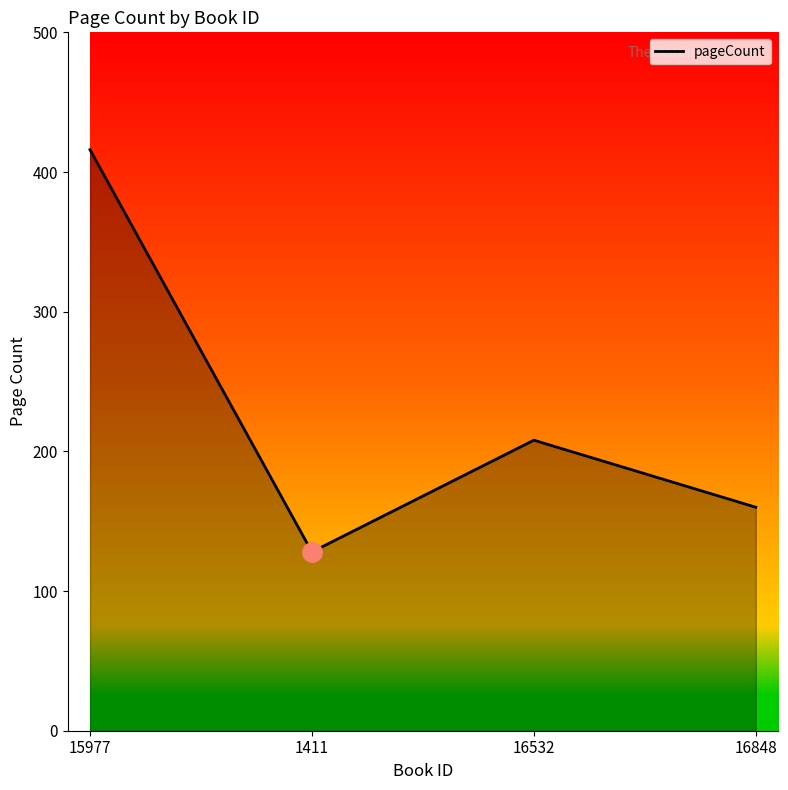

Reading right to left, extract all data points from this chart.

160	208	128	416